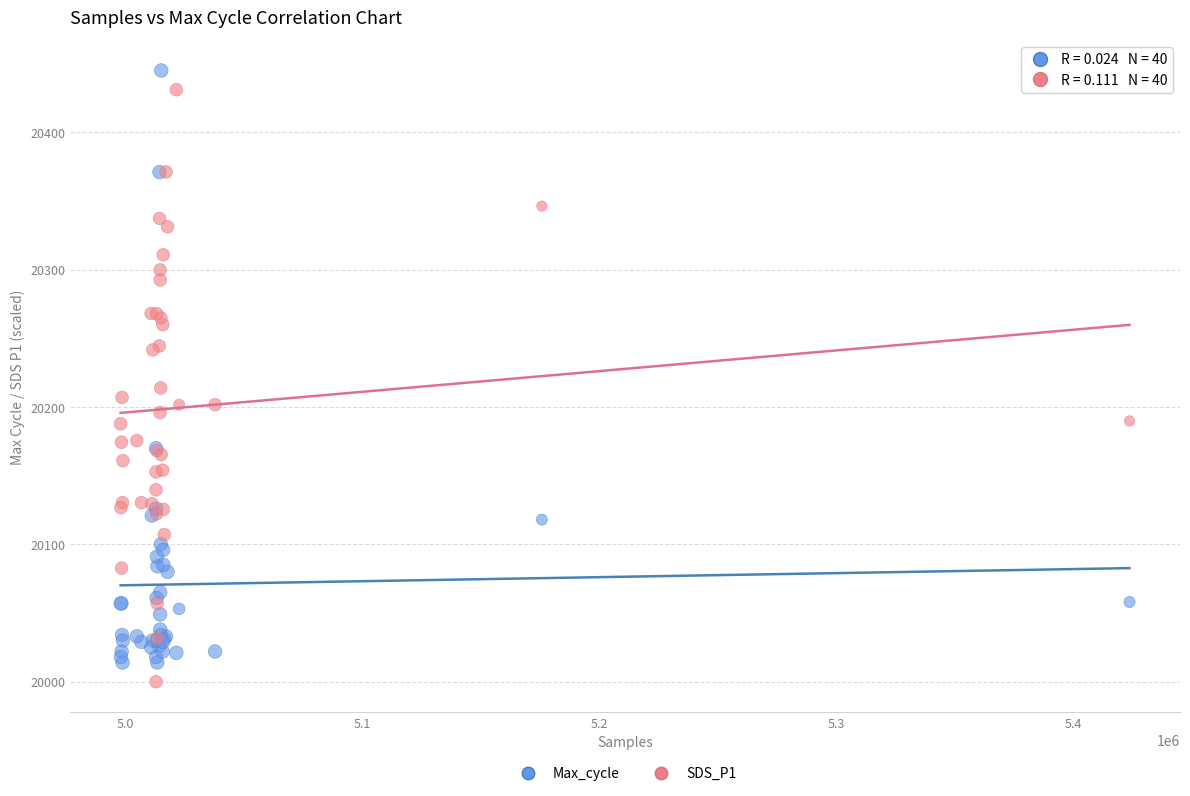

Across all series, what Y value is closest to 20222?

20213.9